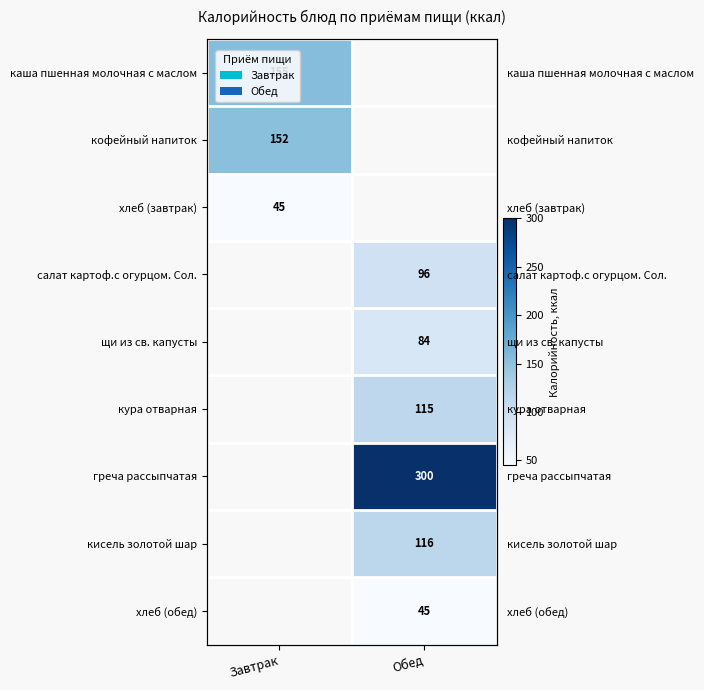

Rank the series by their maximum value, from highest to lowest.

каша пшенная молочная с маслом, кофейный напиток, хлеб (завтрак), салат картоф.с огурцом. Сол., щи из св. капусты, кура отварная, греча рассыпчатая, кисель золотой шар, хлеб (обед)